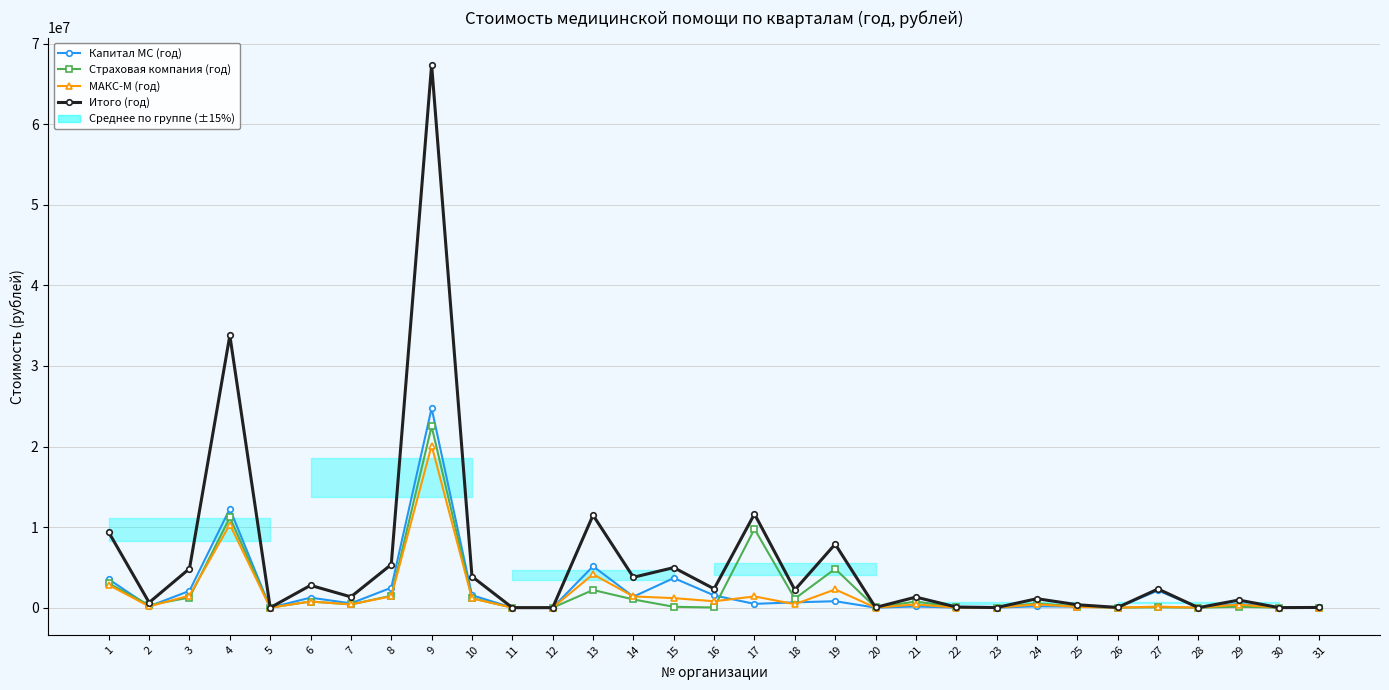

Reading right to left, list all the values displayed in this chart.

Капитал МС (год): 2536.9	478.6	450960.1	0.0	2132220.2	22477.3	127044.6	167447.9	11585.5	9851.9	148158.9	1963.0	802867.6	658894.1	471748.2	1521991.6	3676458.5	1360503.3	5139400.8	0.0	0.0	1542685.9	24749635.4	2473086.0	536099.6	1242326.4	0.0	12267870.8	2082522.4	164920.0	3518548.8
Страховая компания (год): 19003.8	3828.8	111058.8	0.0	47150.9	7324.8	131608.6	534338.8	0.0	62913.2	761072.2	23556.0	4819479.6	1115917.7	9764149.6	22656.9	110361.3	1018934.2	2193901.6	0.0	0.0	1179457.9	22511351.1	1472075.0	402055.8	763276.8	0.0	11201883.0	1259985.3	311586.8	3014129.6
МАКС-М (год): 5684.3	957.2	380140.0	0.0	138211.9	717.9	103069.8	411344.3	3674.6	8386.0	402907.5	3926.0	2264284.2	433170.2	1394009.6	793037.7	1186249.8	1393059.6	4142124.7	0.0	0.0	1144545.8	20112457.3	1407839.0	403013.0	763276.8	0.0	10320840.6	1500646.0	157474.8	2817360.4
Итого (год): 27225.0	5264.6	942158.9	0.0	2317583.0	30520.0	361723.0	1113131.0	15260.0	81150.9	1312138.6	29445.0	7886631.3	2207982.0	11629907.4	2337686.1	4973069.6	3772497.1	11475427.1	0.0	0.0	3866689.7	67373443.9	5353000.0	1341168.3	2768880.0	0.0	33790594.3	4843153.7	633981.6	9350038.8